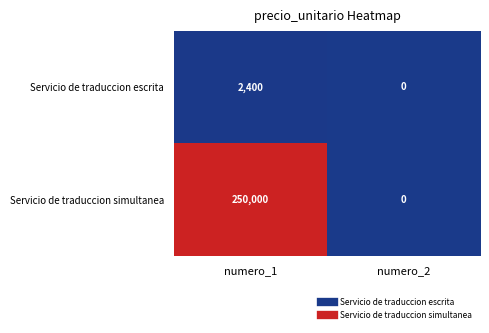

Between numero_1 and numero_2, which series saw the biggest shift?

Servicio de traduccion simultanea